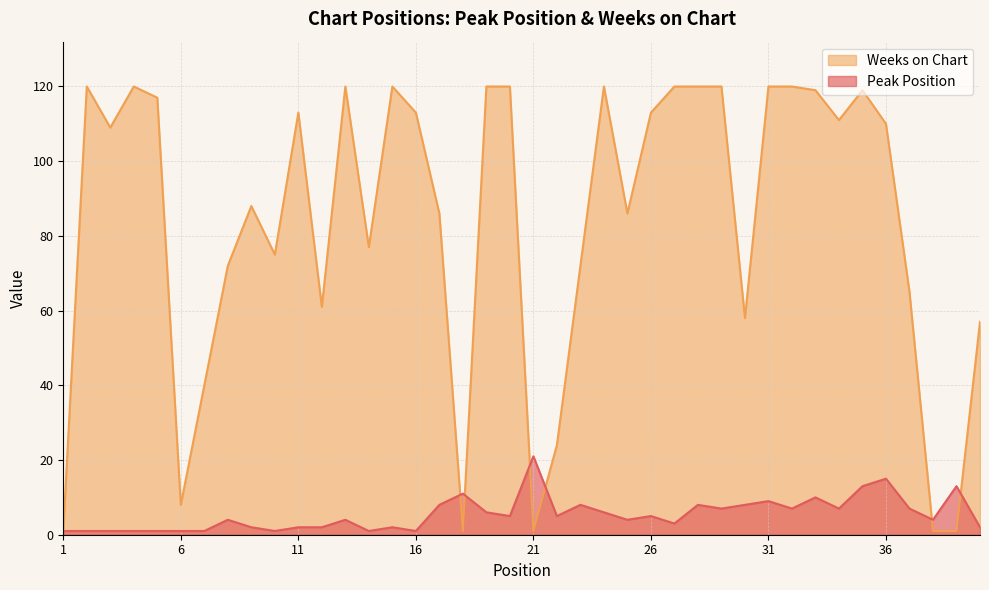

True or false: Weeks on Chart and Peak Position cross at least once.

True